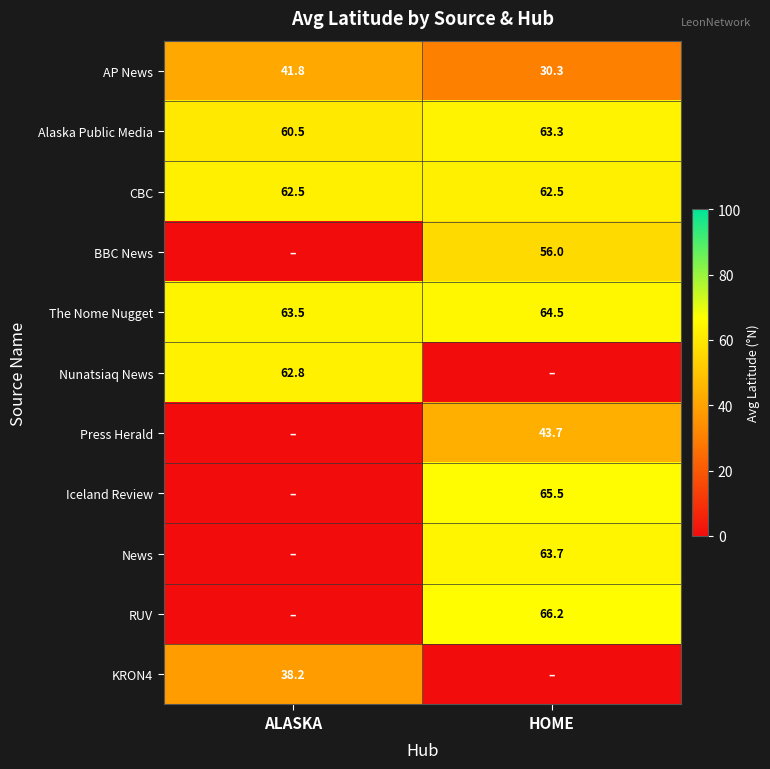

Which category has the highest value in the The Nome Nugget series?

HOME